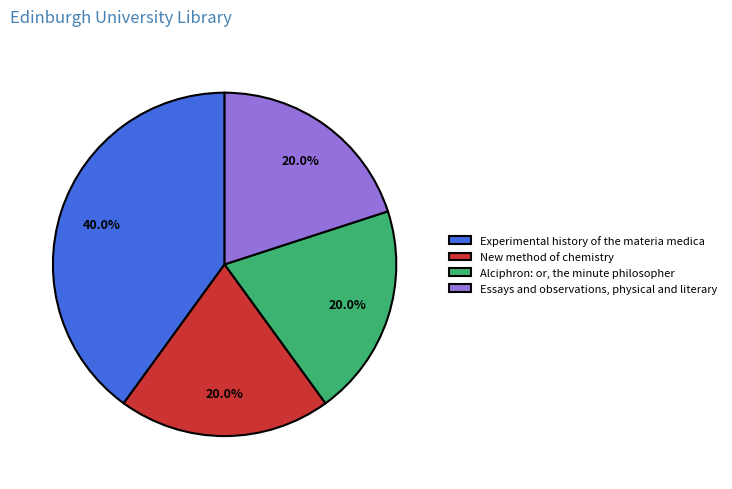

Is there a majority slice in this chart?

No